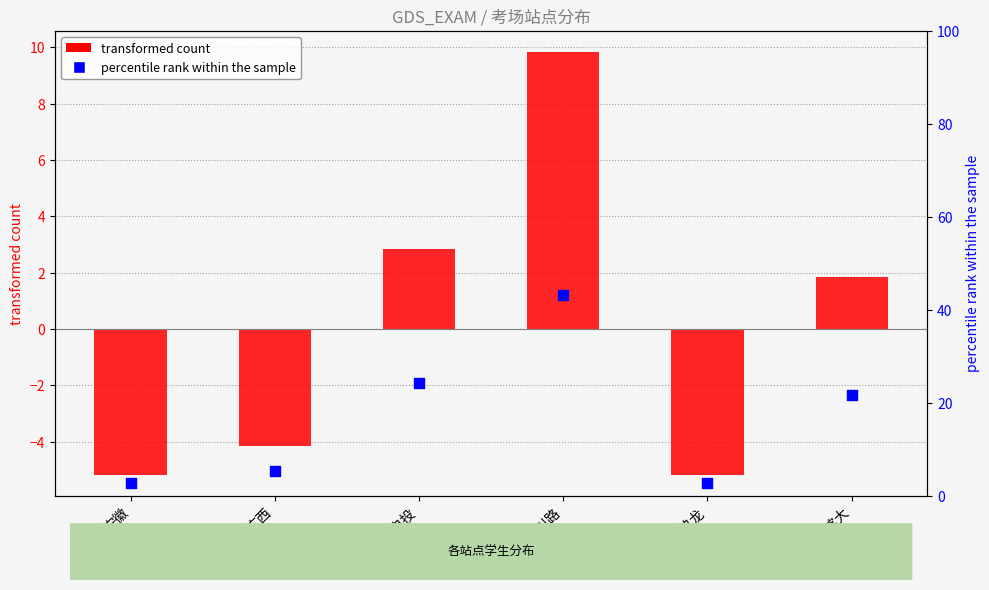

What are all the series names shown in the legend?

transformed count, percentile rank within the sample